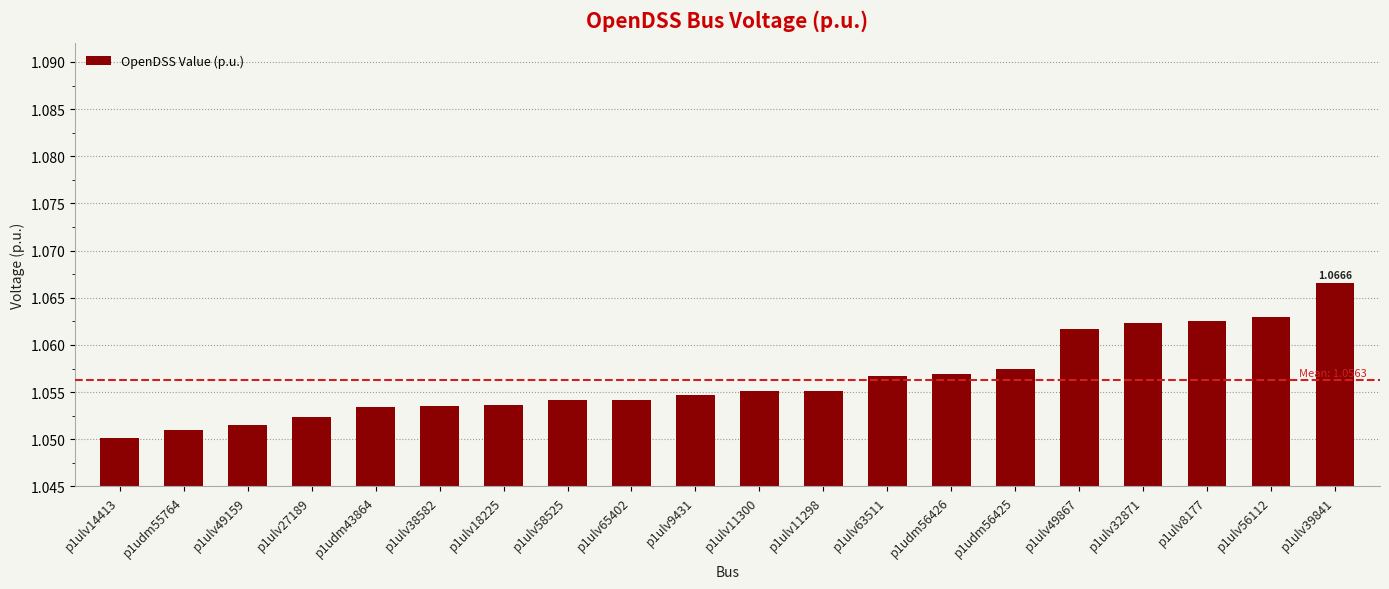

Which category has the highest value across all series?

p1ulv39841